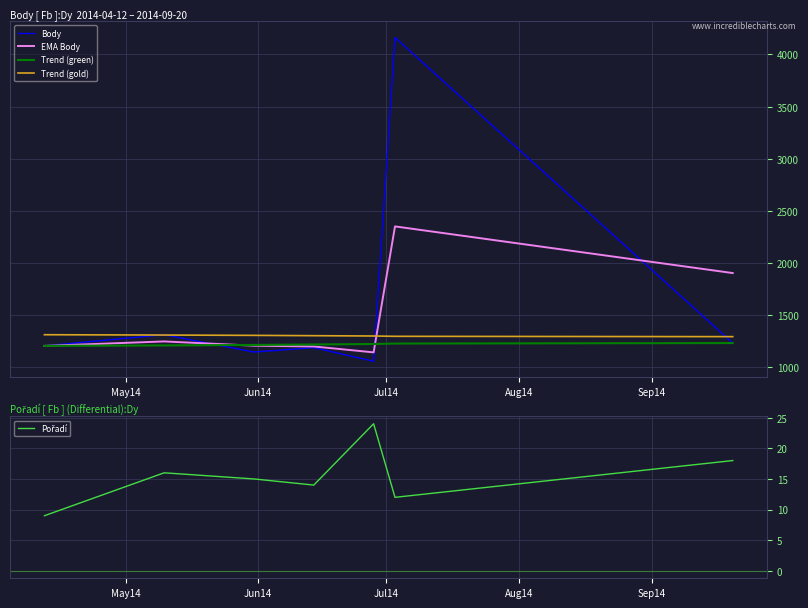

What is the highest value of the EMA Body series?

2351.5